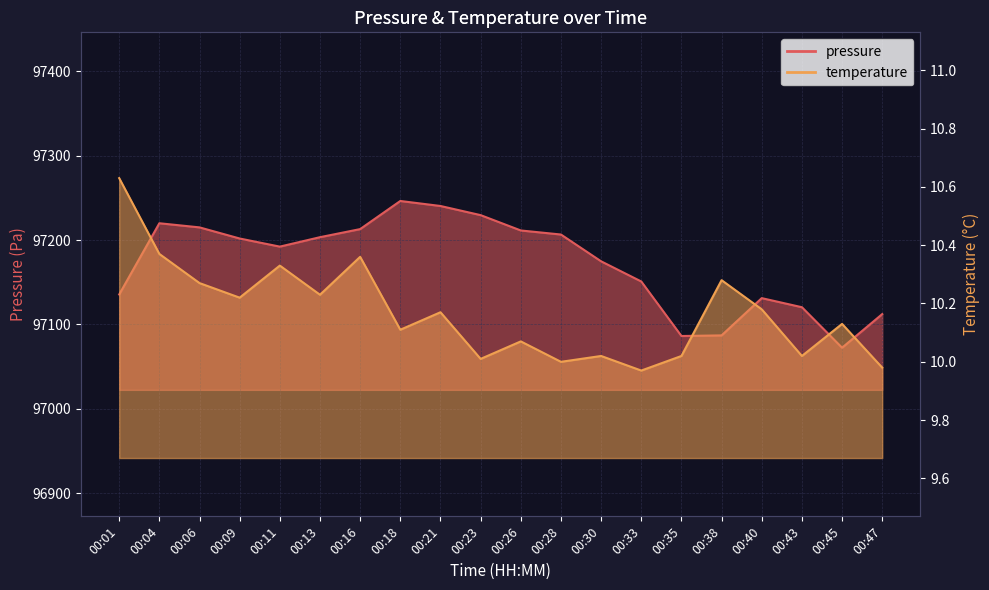

Reading left to right, what are all the values shown in this chart?

pressure: 00:01=97135.6	00:04=97220.0	00:06=97215.1	00:09=97201.9	00:11=97192.3	00:13=97203.5	00:16=97213.1	00:18=97246.4	00:21=97240.5	00:23=97229.7	00:26=97211.5	00:28=97206.7	00:30=97174.9	00:33=97151.0	00:35=97086.3	00:38=97087.0	00:40=97131.2	00:43=97120.4	00:45=97072.4	00:47=97112.3
temperature: 00:01=10.6	00:04=10.4	00:06=10.3	00:09=10.2	00:11=10.3	00:13=10.2	00:16=10.4	00:18=10.1	00:21=10.2	00:23=10.0	00:26=10.1	00:28=10.0	00:30=10.0	00:33=10.0	00:35=10.0	00:38=10.3	00:40=10.2	00:43=10.0	00:45=10.1	00:47=10.0